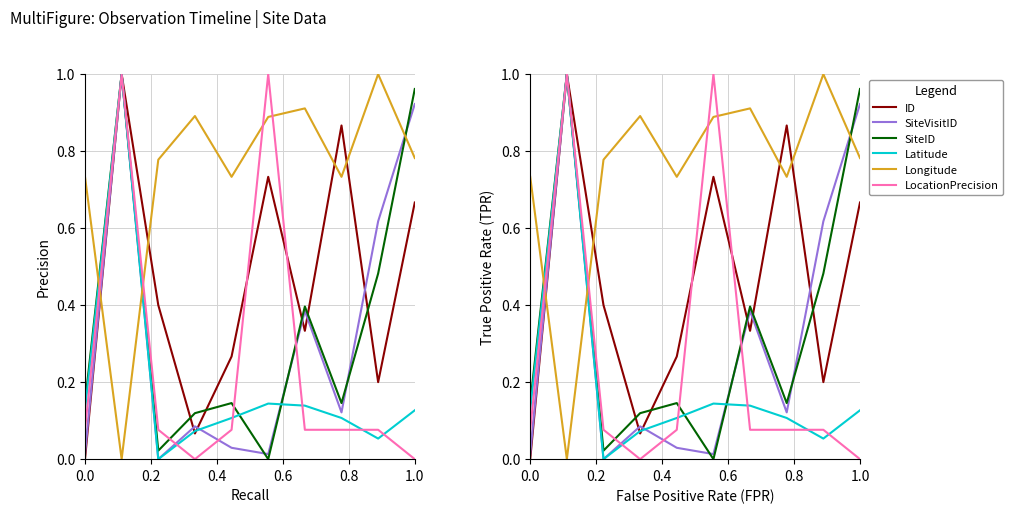

What is the label of the 9th point from the right?

0.2